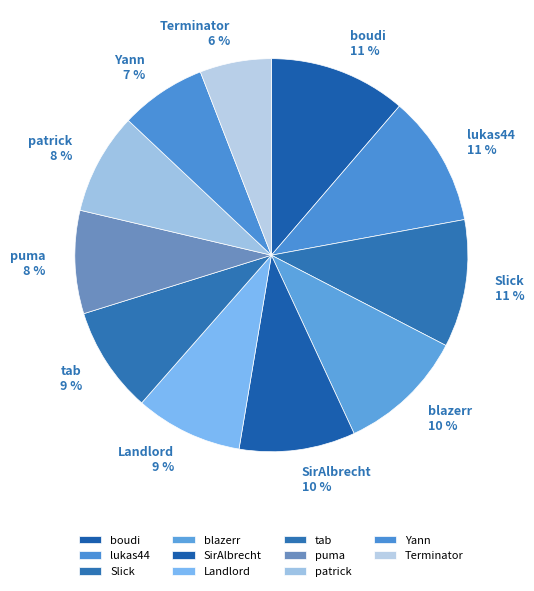

To the nearest percent, what is the difference between the largest and smallest slice percentages?

5%